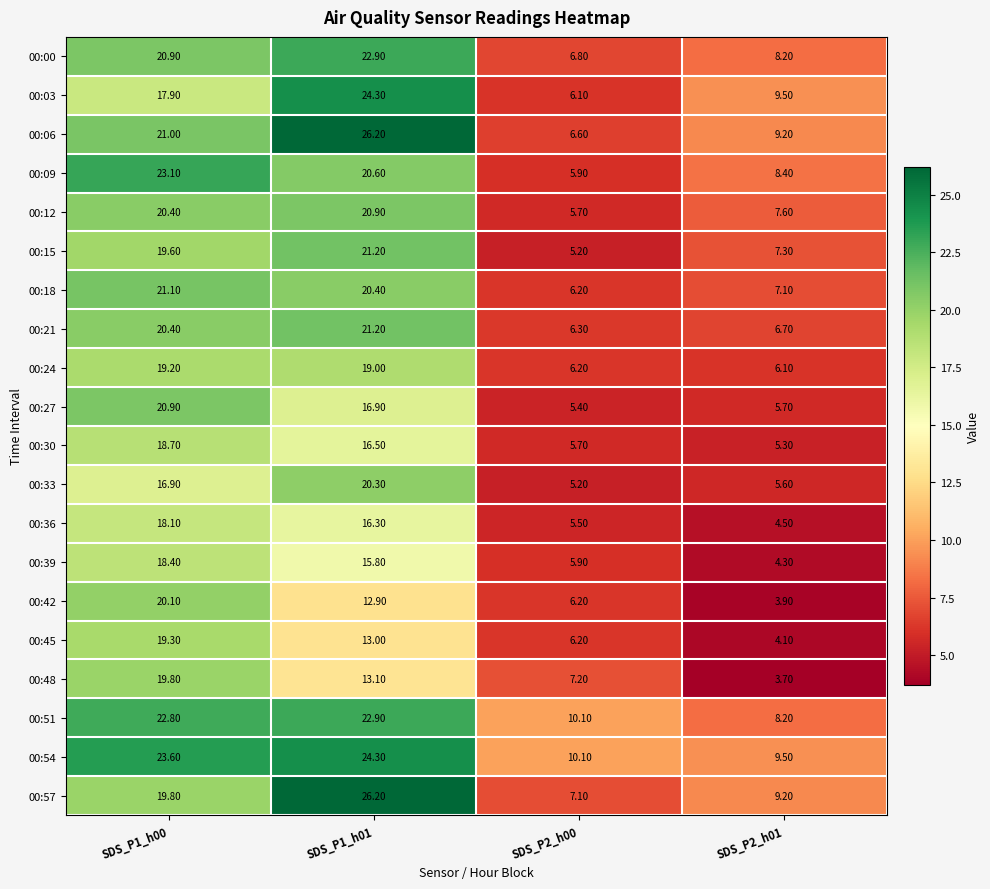

Which series has the largest total across all categories?

00:54